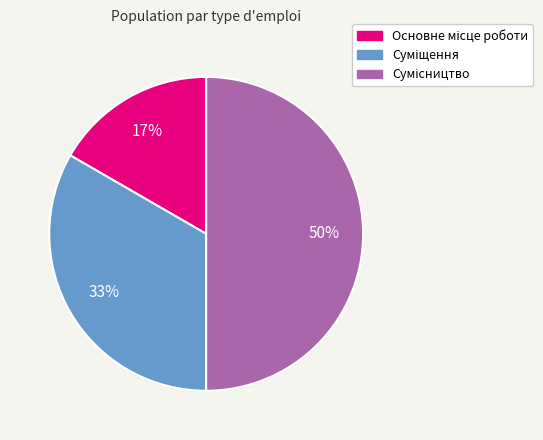

How many segments does this pie chart have?

3